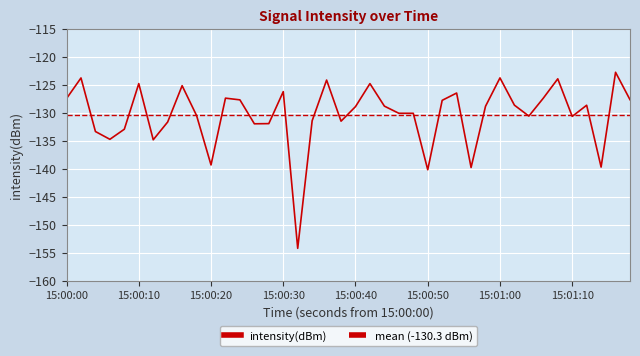

The value of intensity(dBm) at 15:00:00 is -173.5. True or false?

False